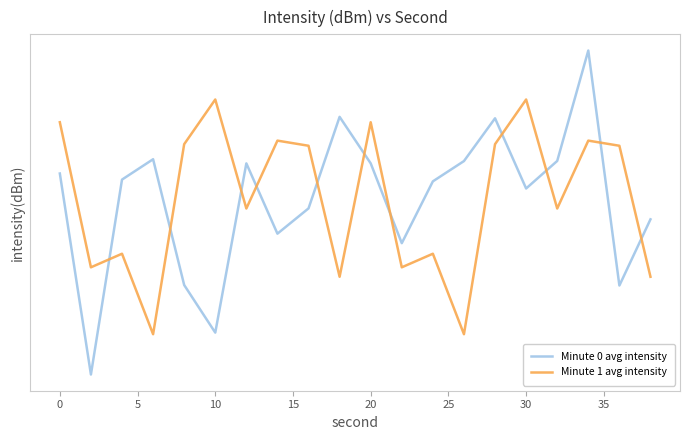

True or false: Minute 0 avg intensity has a value of -91.3 at 35.

False